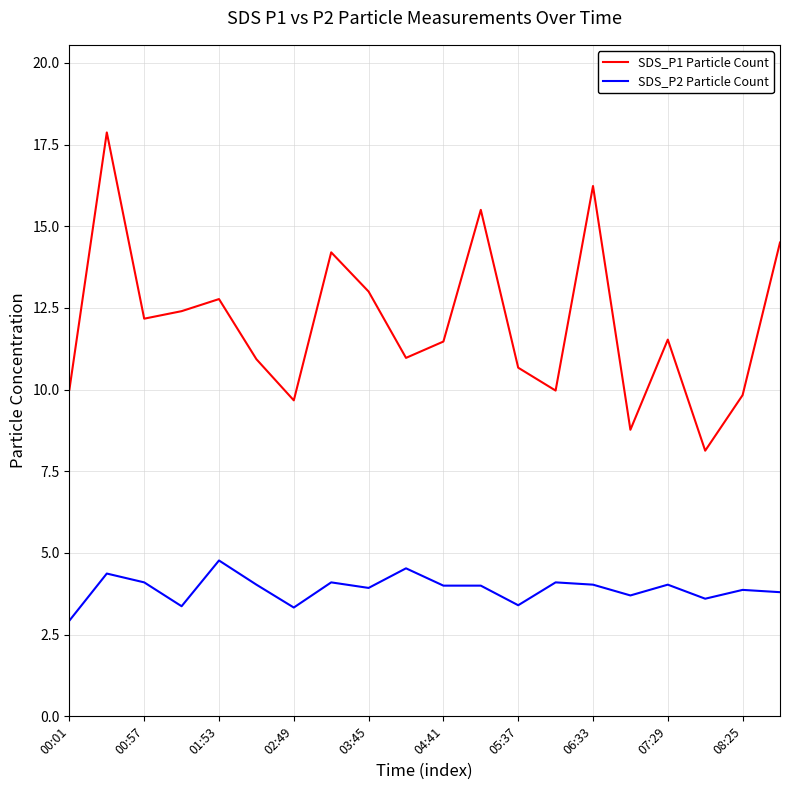

Rank the series by their maximum value, from lowest to highest.

SDS_P2 Particle Count, SDS_P1 Particle Count